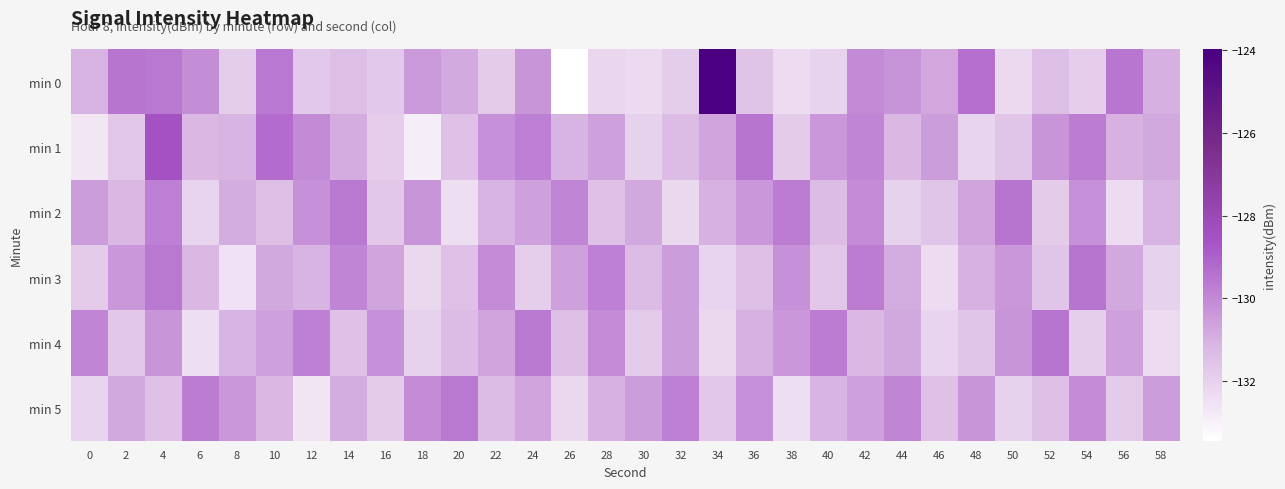

Reading left to right, list all the values displayed in this chart.

min 0: 0=-131.0	2=-129.5	4=-129.6	6=-130.1	8=-131.8	10=-129.6	12=-131.7	14=-131.4	16=-131.7	18=-130.4	20=-130.8	22=-131.8	24=-130.3	26=-133.4	28=-132.2	30=-132.3	32=-131.8	34=-124.0	36=-131.6	38=-132.3	40=-132.1	42=-130.0	44=-130.3	46=-130.8	48=-129.4	50=-132.2	52=-131.4	54=-131.9	56=-129.5	58=-131.0
min 1: 0=-132.6	2=-131.7	4=-128.5	6=-131.2	8=-131.1	10=-129.3	12=-130.0	14=-130.9	16=-131.9	18=-132.9	20=-131.5	22=-130.2	24=-129.8	26=-131.1	28=-130.6	30=-132.0	32=-131.3	34=-130.7	36=-129.5	38=-131.8	40=-130.4	42=-129.9	44=-131.2	46=-130.5	48=-132.1	50=-131.6	52=-130.3	54=-129.7	56=-131.0	58=-130.8
min 2: 0=-130.5	2=-131.2	4=-129.8	6=-132.1	8=-130.9	10=-131.4	12=-130.2	14=-129.6	16=-131.7	18=-130.3	20=-132.4	22=-131.1	24=-130.6	26=-129.9	28=-131.5	30=-130.8	32=-132.2	34=-131.0	36=-130.4	38=-129.7	40=-131.3	42=-130.1	44=-132.0	46=-131.6	48=-130.7	50=-129.5	52=-131.8	54=-130.2	56=-132.3	58=-131.1
min 3: 0=-131.8	2=-130.4	4=-129.6	6=-131.2	8=-132.5	10=-130.8	12=-131.1	14=-129.9	16=-130.7	18=-132.2	20=-131.5	22=-130.1	24=-131.9	26=-130.6	28=-129.8	30=-131.3	32=-130.5	34=-132.1	36=-131.4	38=-130.2	40=-131.7	42=-129.7	44=-130.9	46=-132.3	48=-131.0	50=-130.4	52=-131.6	54=-129.5	56=-130.8	58=-132.0
min 4: 0=-129.9	2=-131.7	4=-130.3	6=-132.4	8=-131.1	10=-130.6	12=-129.8	14=-131.5	16=-130.2	18=-132.0	20=-131.3	22=-130.7	24=-129.6	26=-131.4	28=-130.1	30=-131.8	32=-130.5	34=-132.2	36=-131.0	38=-130.4	40=-129.7	42=-131.2	44=-130.8	46=-132.1	48=-131.6	50=-130.3	52=-129.5	54=-131.9	56=-130.6	58=-132.3
min 5: 0=-132.1	2=-130.8	4=-131.5	6=-129.7	8=-130.4	10=-131.2	12=-132.6	14=-130.9	16=-131.8	18=-130.1	20=-129.6	22=-131.3	24=-130.7	26=-132.2	28=-131.0	30=-130.5	32=-129.8	34=-131.7	36=-130.2	38=-132.4	40=-131.1	42=-130.6	44=-129.9	46=-131.5	48=-130.3	50=-132.0	52=-131.4	54=-130.1	56=-131.8	58=-130.5